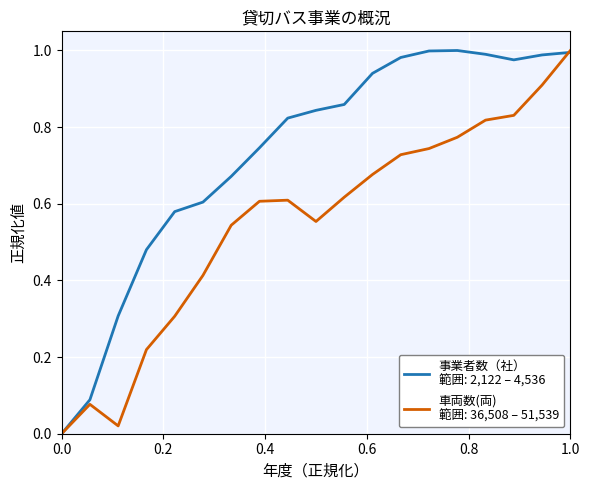

How many lines are shown in the chart?

2